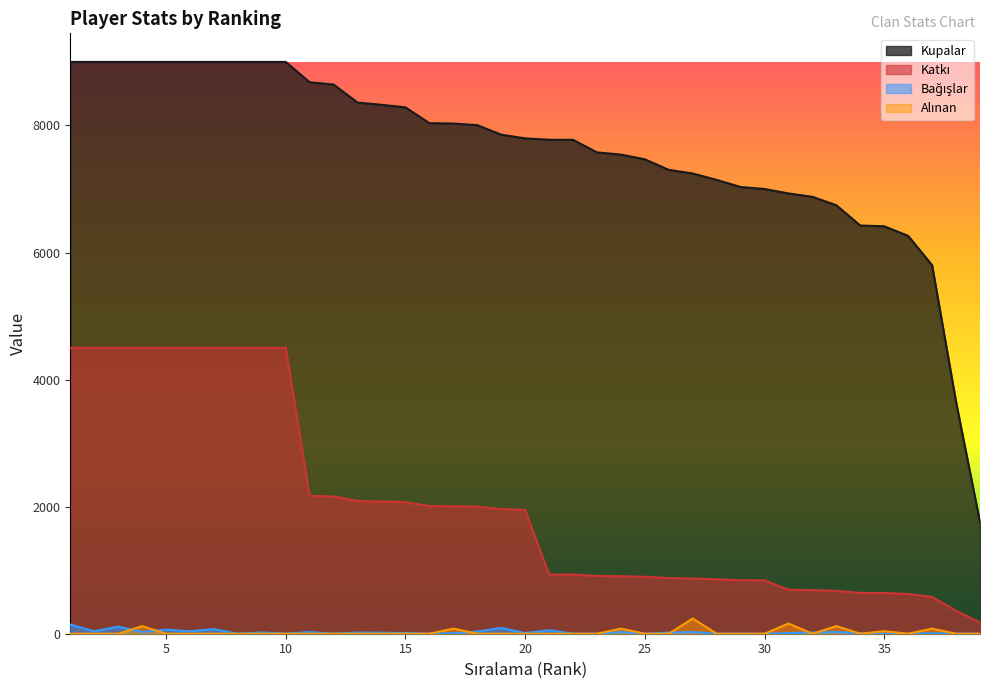

What is the difference between the second highest and second lowest values in the Katkı series?

4136